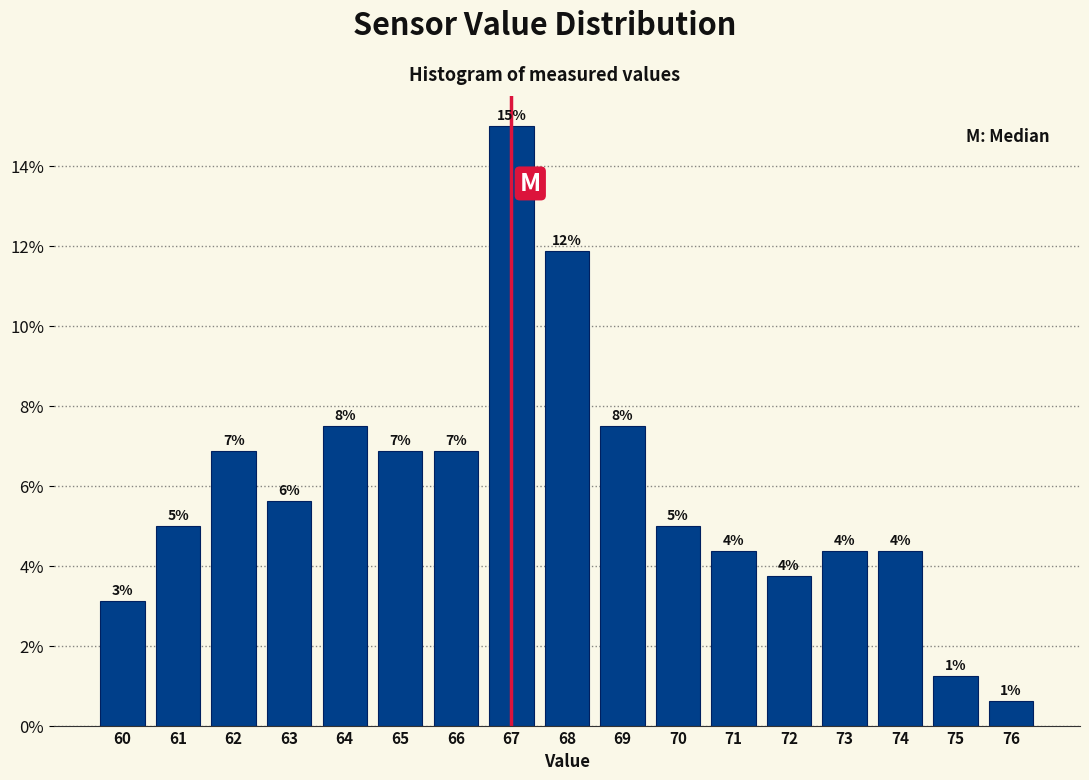

Are the bars horizontal?

No